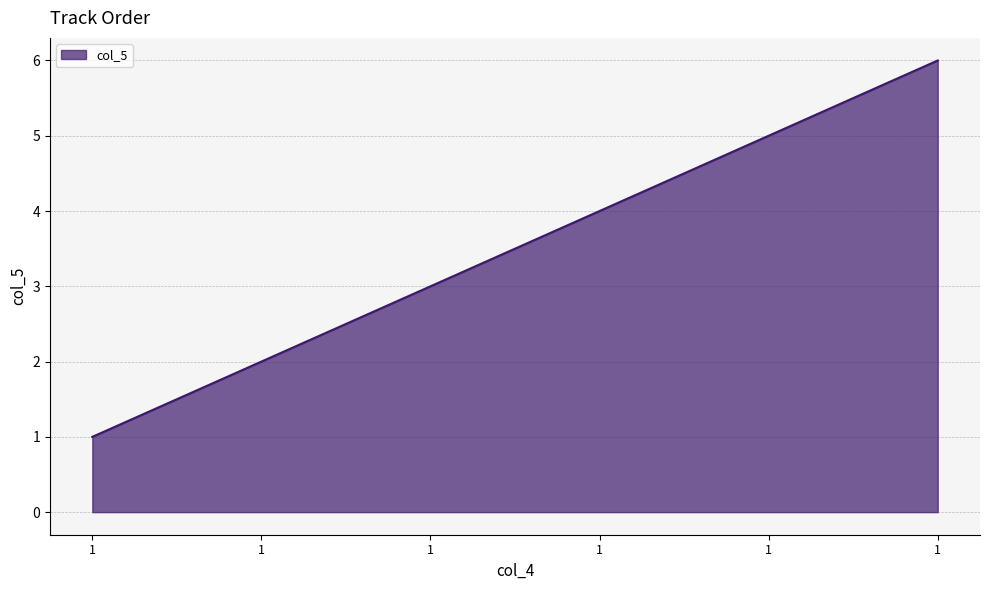

How many lines are shown in the chart?

1